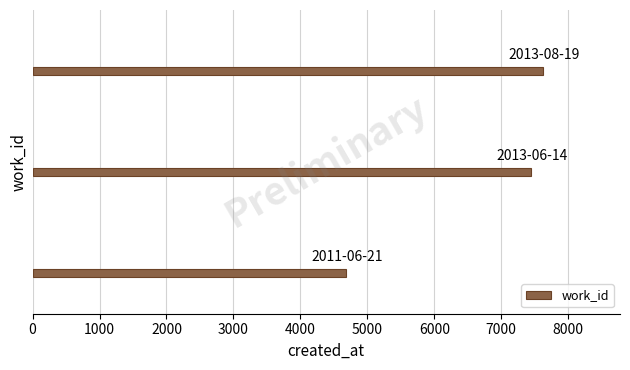

What is the difference between the maximum and minimum values?

2944